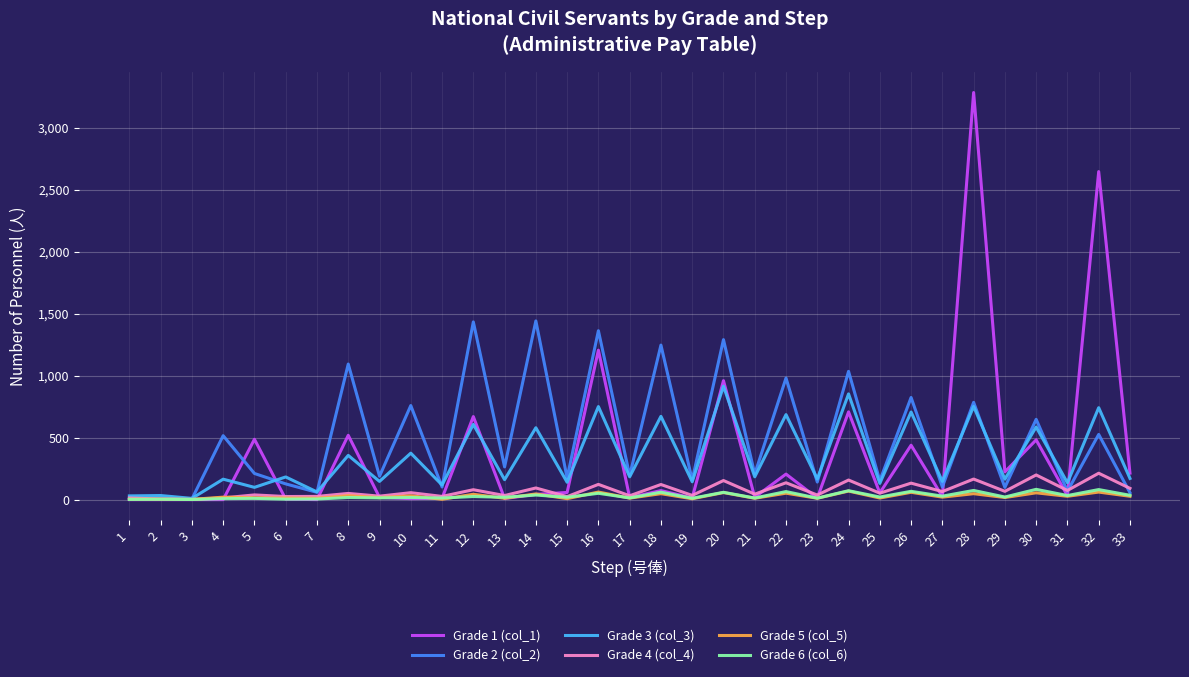

What are all the series names shown in the legend?

Grade 1 (col_1), Grade 2 (col_2), Grade 3 (col_3), Grade 4 (col_4), Grade 5 (col_5), Grade 6 (col_6)